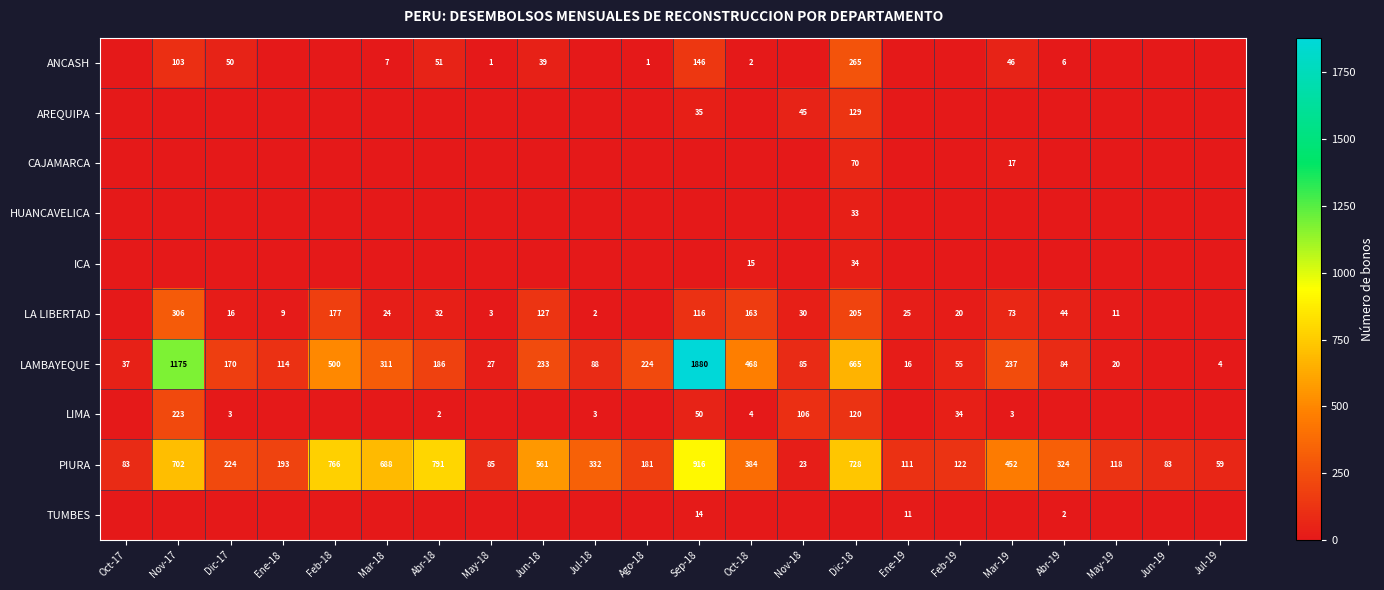

Is it true that LAMBAYEQUE equals 6 at Jul-19?

False